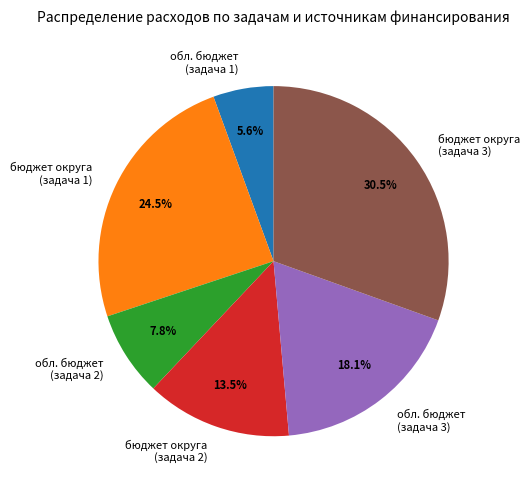

What portion of the pie excludes обл. бюджет (задача 1)?

94.4%